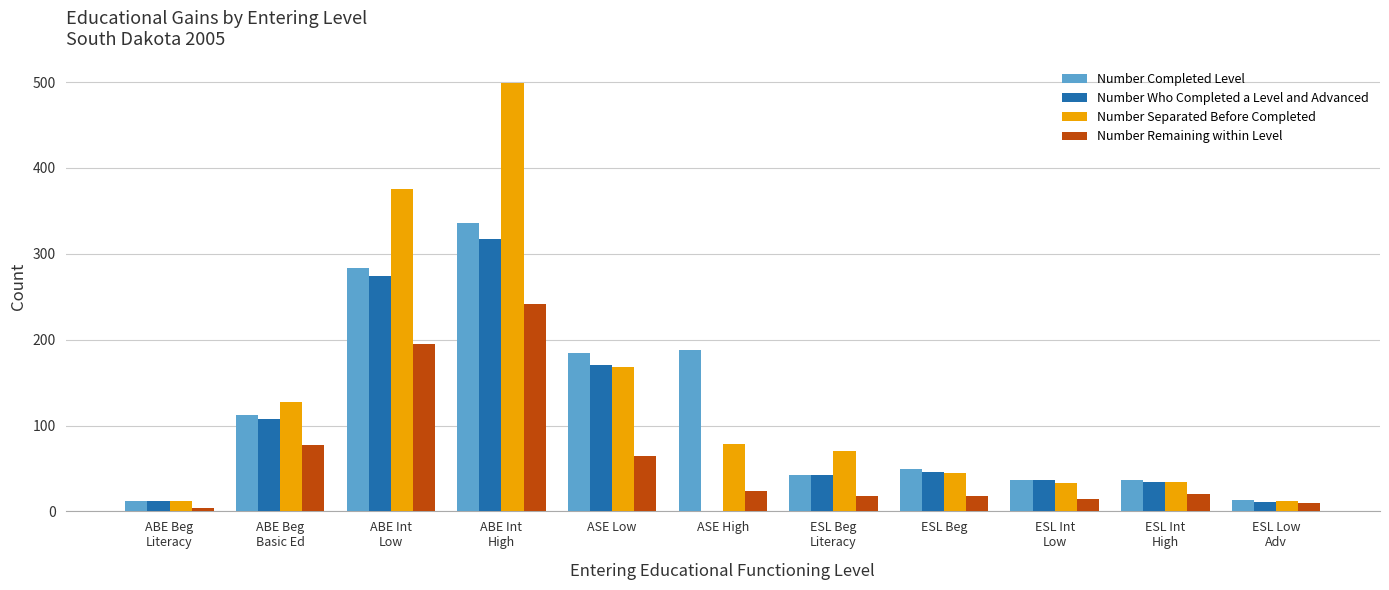

What is the maximum value for Number Remaining within Level?

242